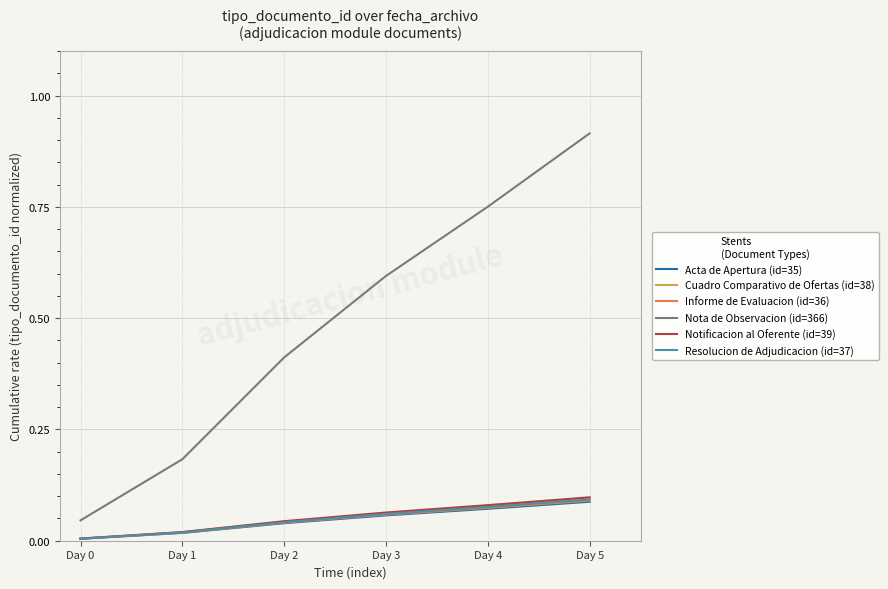

Which series changed the most between Day 2 and Day 4?

Nota de Observacion (id=366)